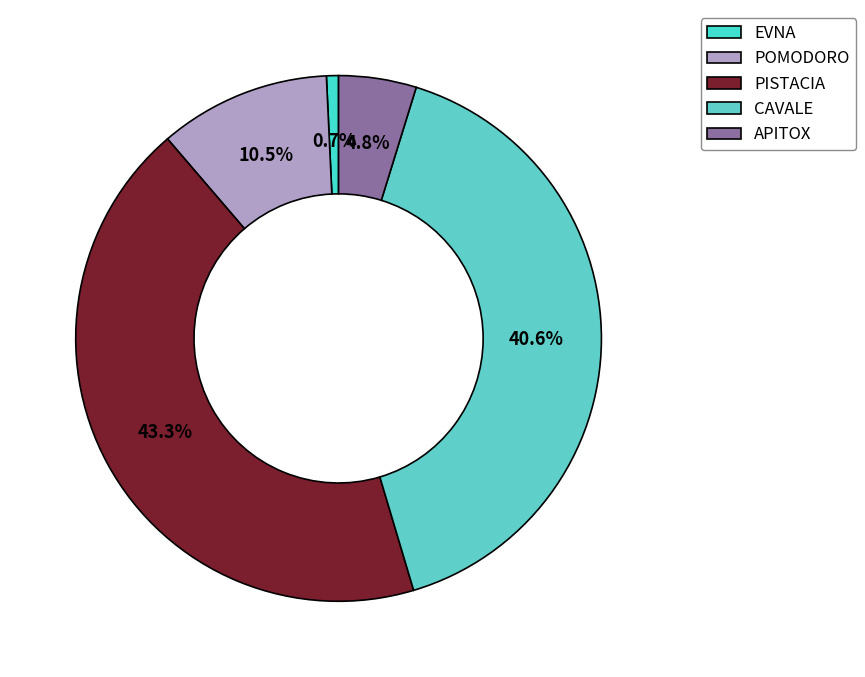

Approximately how many times larger is the value at EVNA compared to APITOX?

0.2